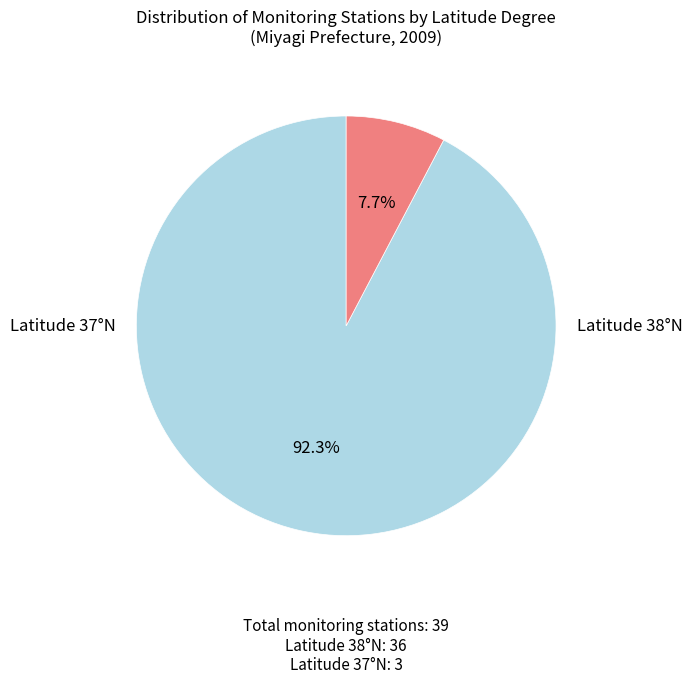

How many slices are in this pie chart?

2